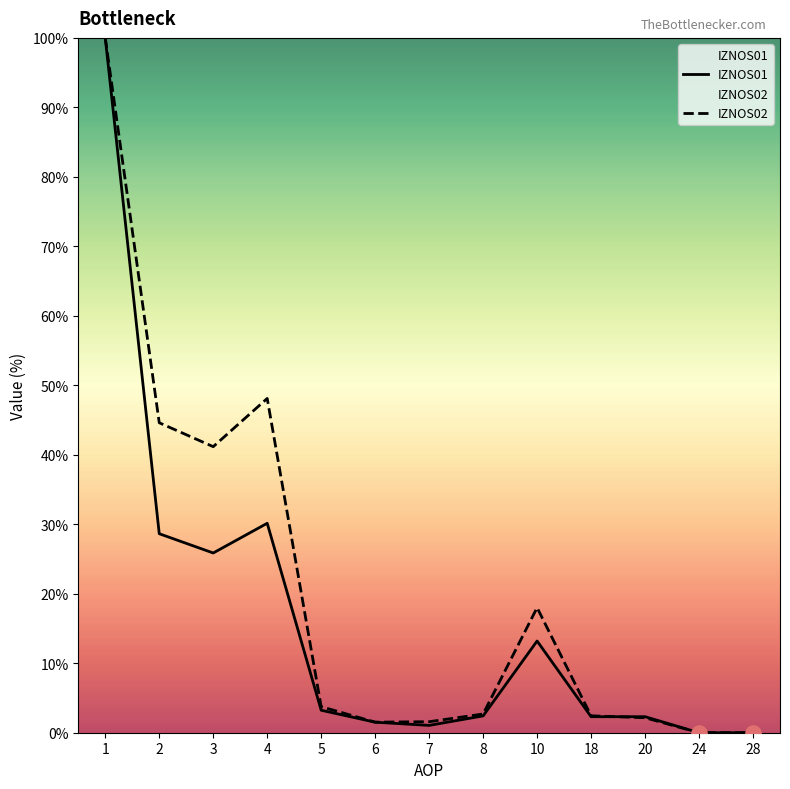

At which category is the sum across all series the highest?

1